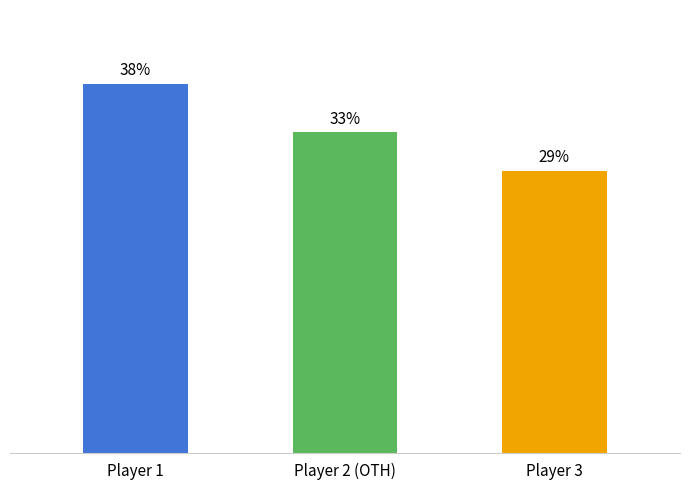

Rank the categories by value from highest to lowest.

Player 1, Player 2 (OTH), Player 3